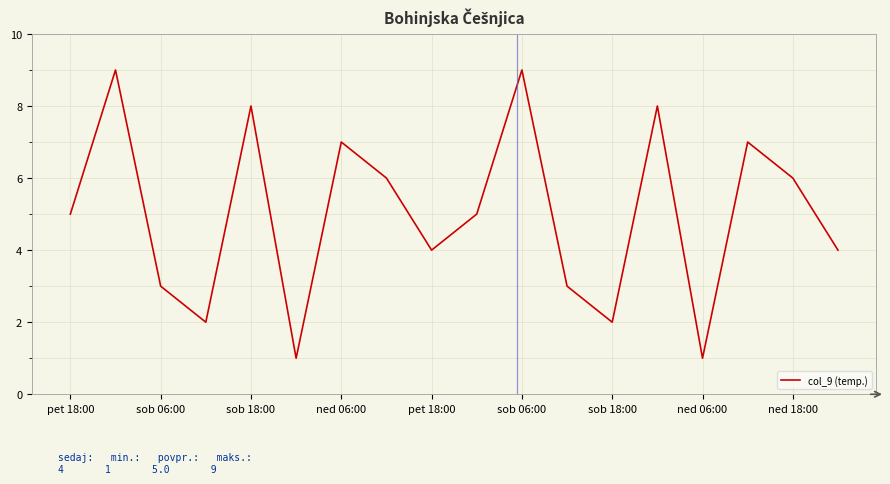

What is the maximum value shown in the chart?

9